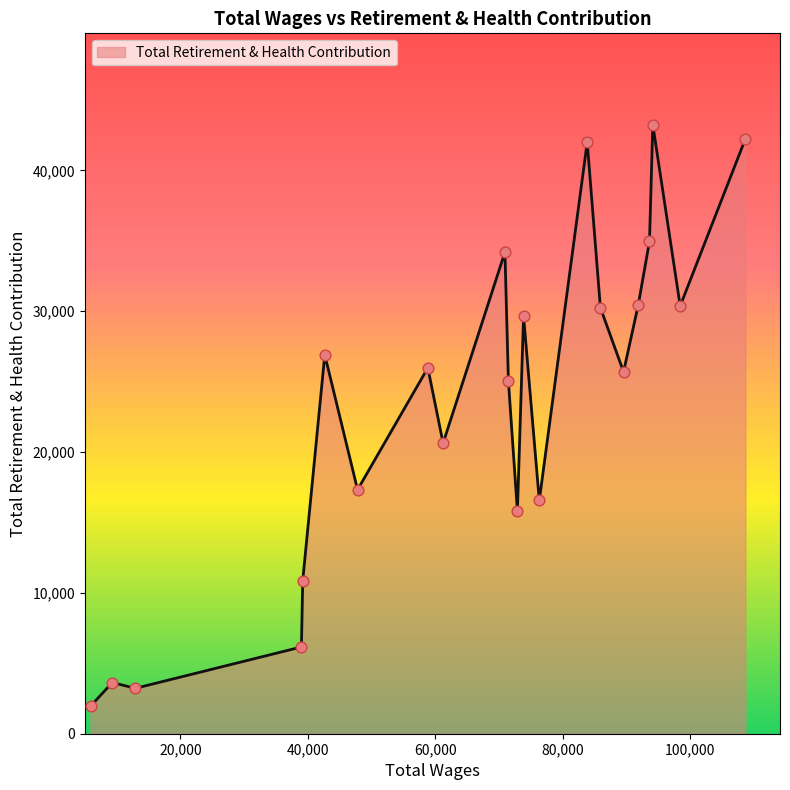

What is the maximum value shown in the chart?

43241